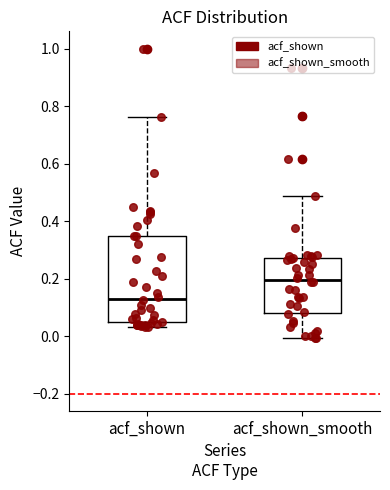

Reading left to right, read every box against the y-axis: the position of its median line, the range the box covers, and the ends of its whiskers. The values are not printed on the chart, so give them approximately, as read against the axis.

acf_shown: median 0.14, box 0.04 to 0.34, whiskers 0.04 (just below the box's lower edge) to 0.76
acf_shown_smooth: median 0.20, box 0.08 to 0.28, whiskers 0.00 to 0.48